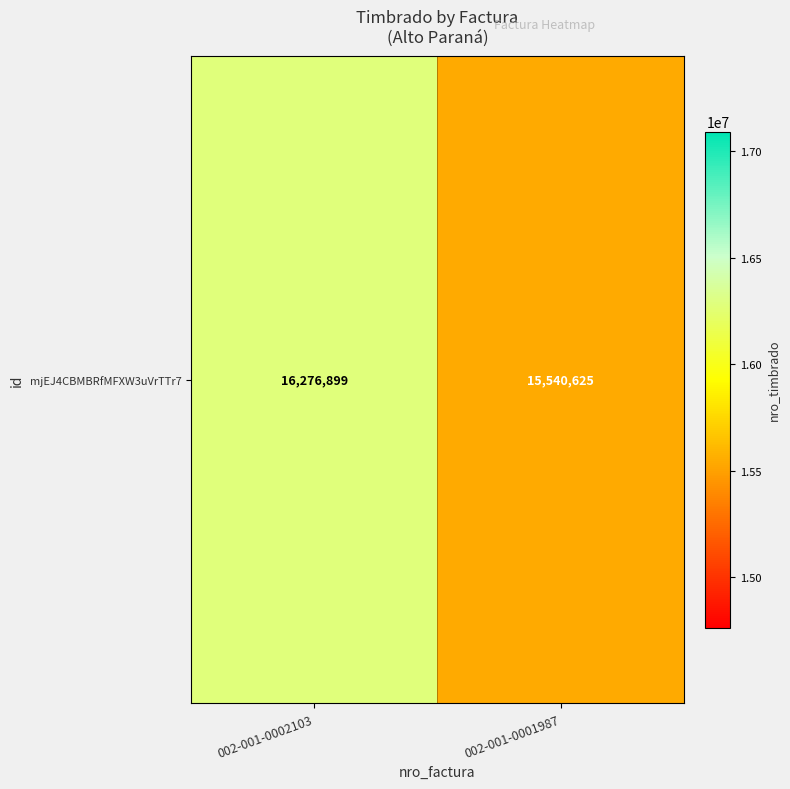

The value at 002-001-0002103 is 8634521. True or false?

False